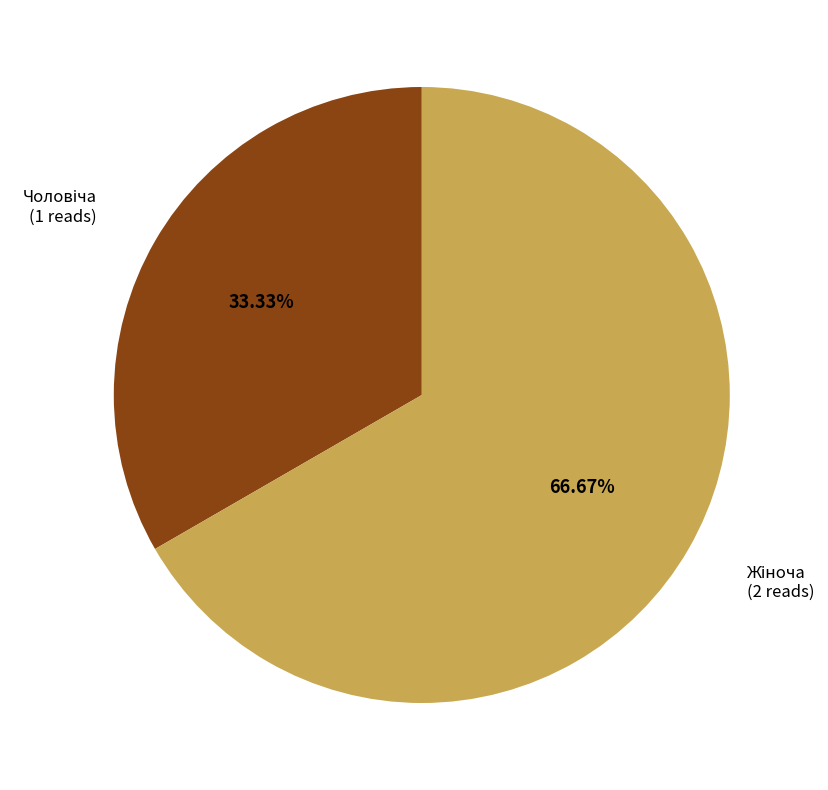

Is there a majority slice in this chart?

Yes